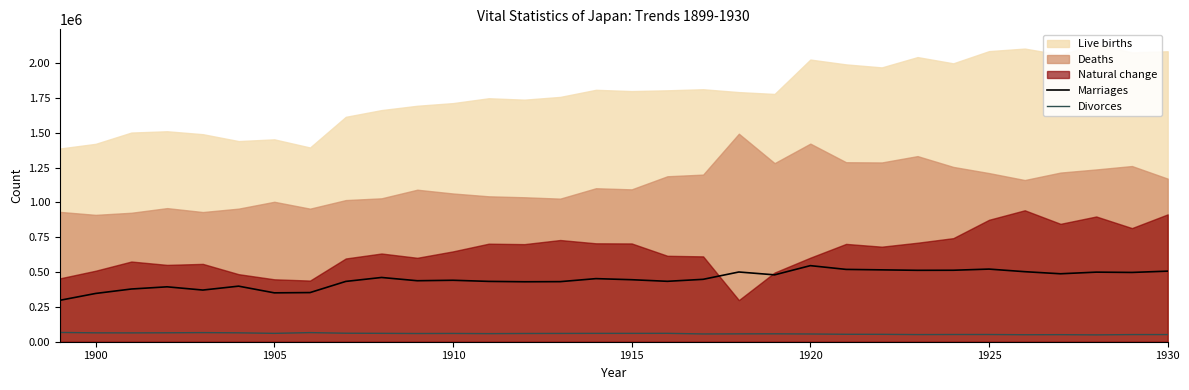

True or false: Marriages and Divorces intersect in this chart.

False